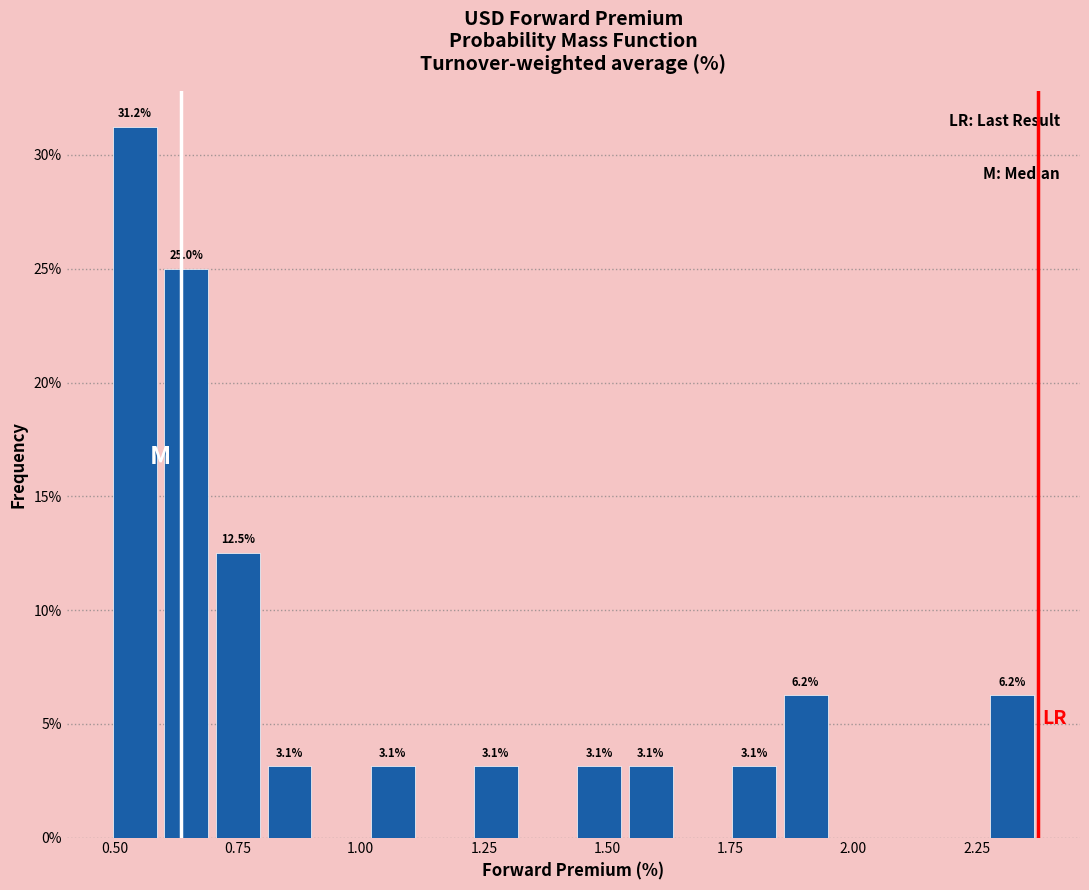

Read against the x-axis, roughly where is the centre of the tallest bar?

0.55